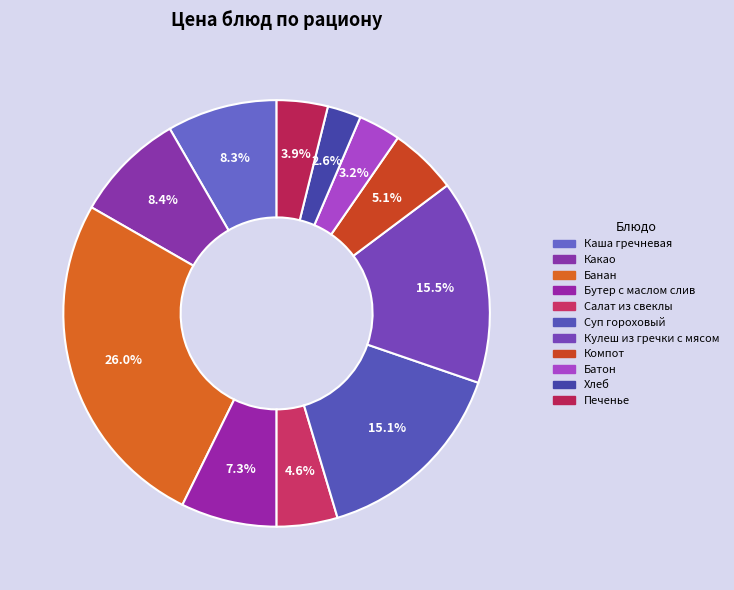

Which category has the biggest portion of the pie?

Банан